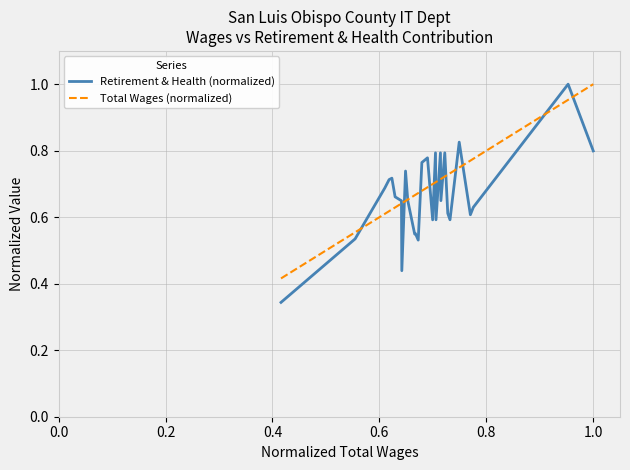

Which series has the widest spread of values?

Retirement & Health (normalized)